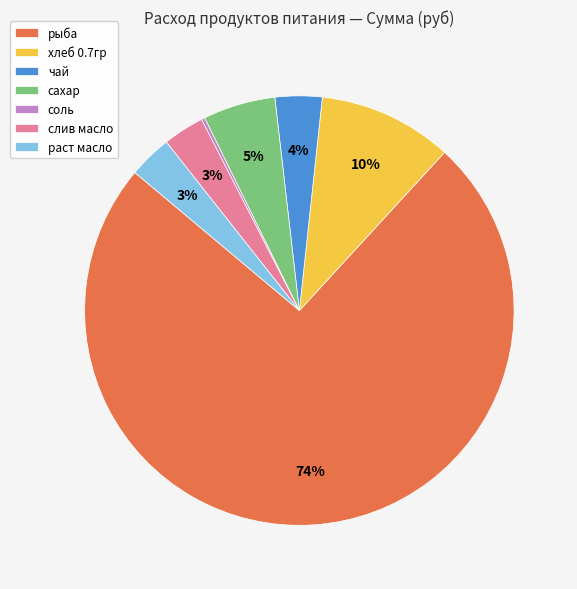

What is the largest slice in the pie chart?

рыба